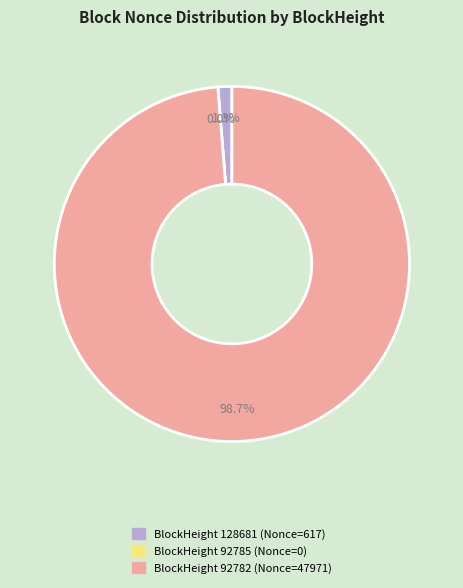

How many slices are in this pie chart?

3